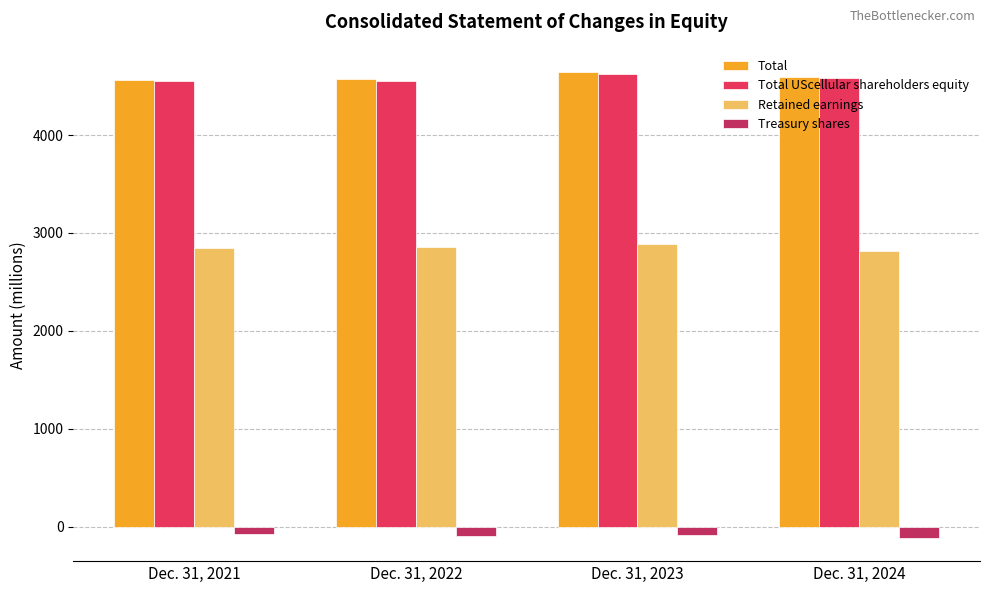

Is the value of Total at Dec. 31, 2023 greater than the value of Treasury shares at Dec. 31, 2022?

Yes